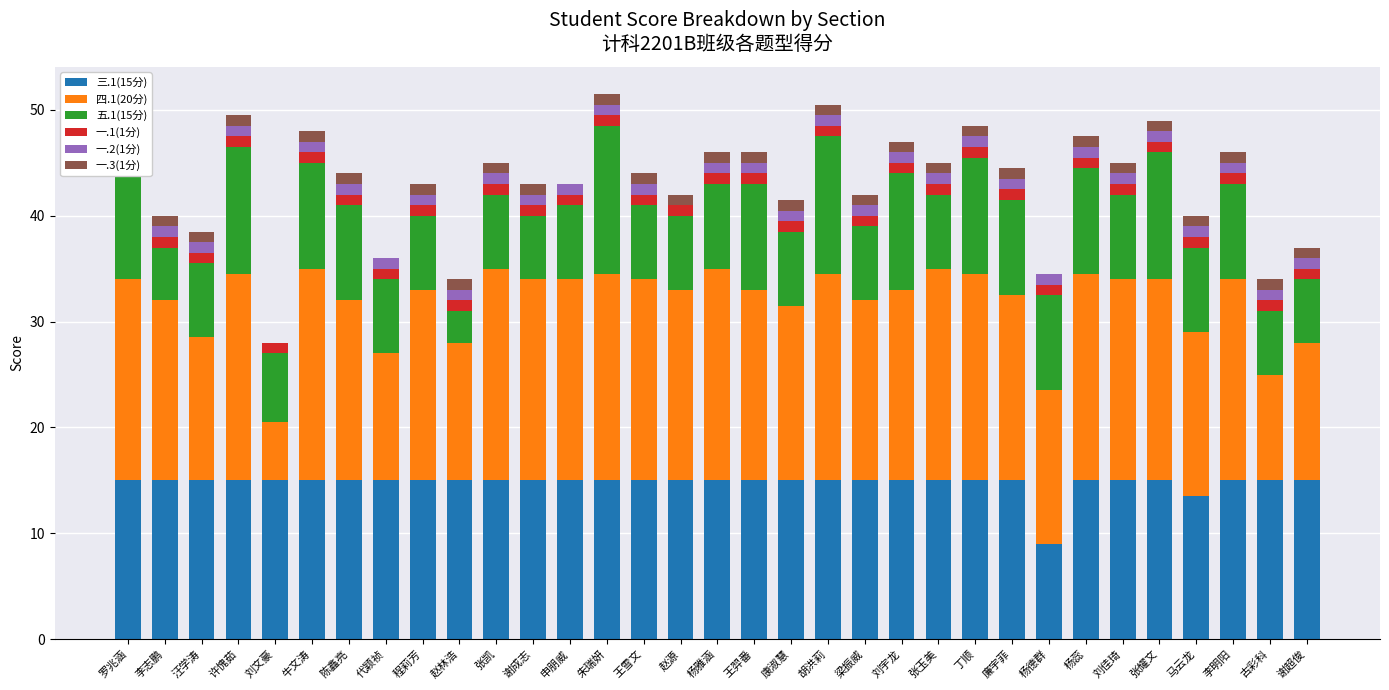

What is the value of the 一.2(1分) bar at the 30th from the left?

1.0